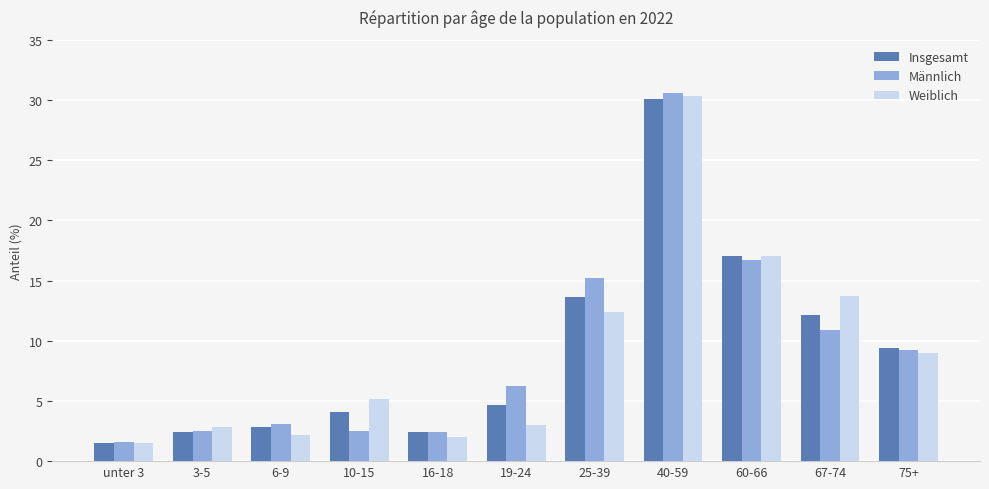

The Männlich series shows 25.8 at 25-39. True or false?

False